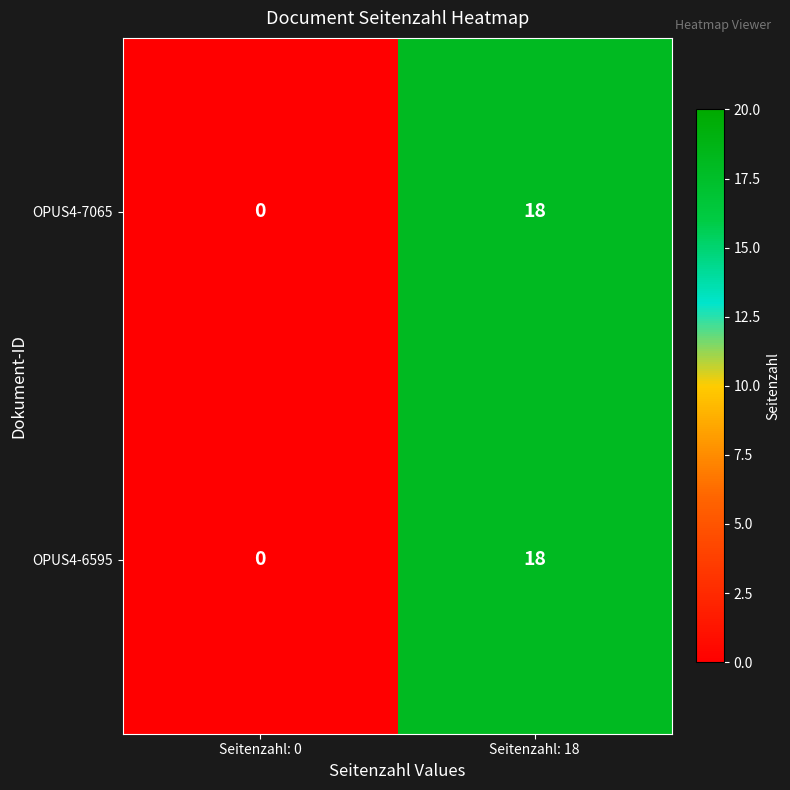

True or false: OPUS4-6595 has a value of 0 at Seitenzahl: 0.

True